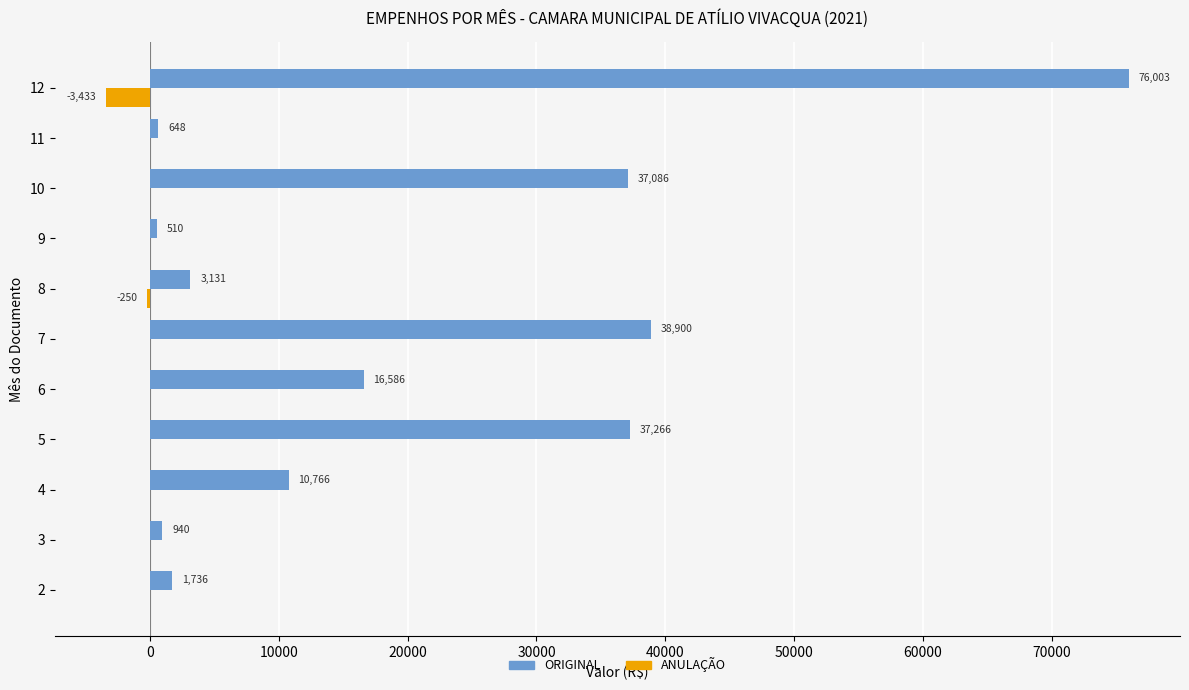

Which series has the largest total across all categories?

ORIGINAL